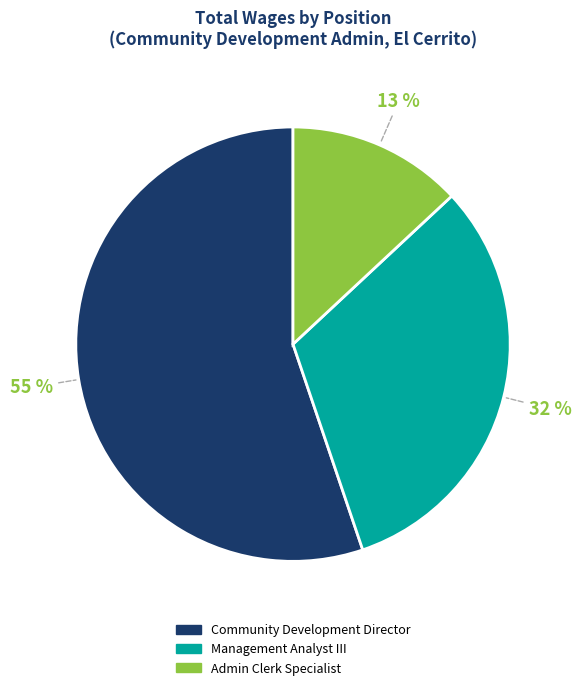

Which slice represents more than half of the pie?

Community Development Director